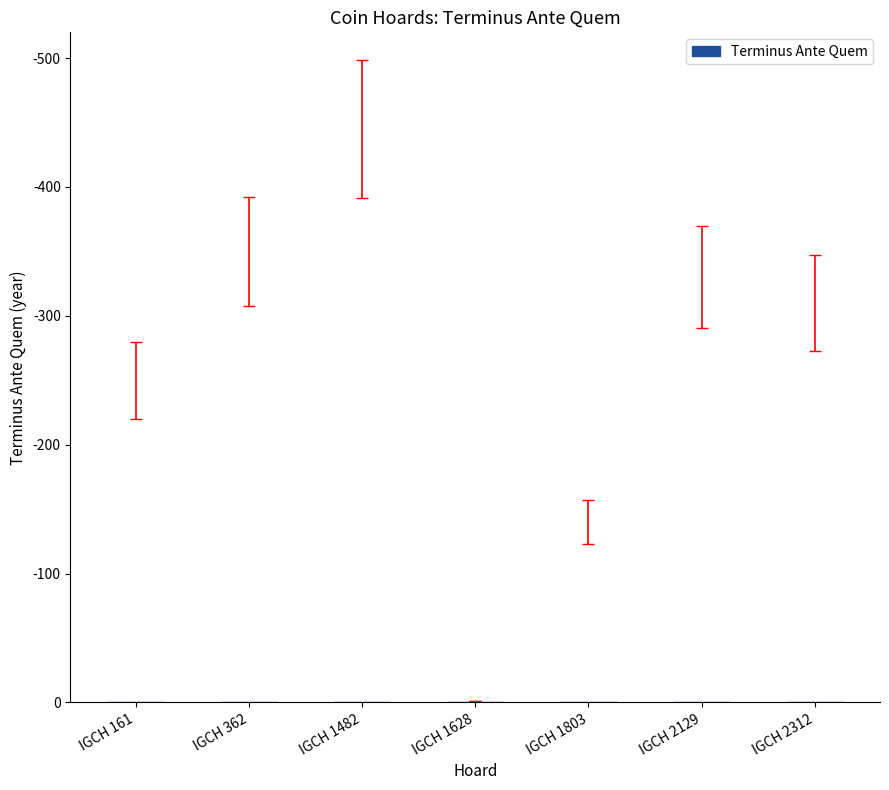

Rank the categories by value from highest to lowest.

IGCH 1482, IGCH 362, IGCH 2129, IGCH 2312, IGCH 161, IGCH 1803, IGCH 1628